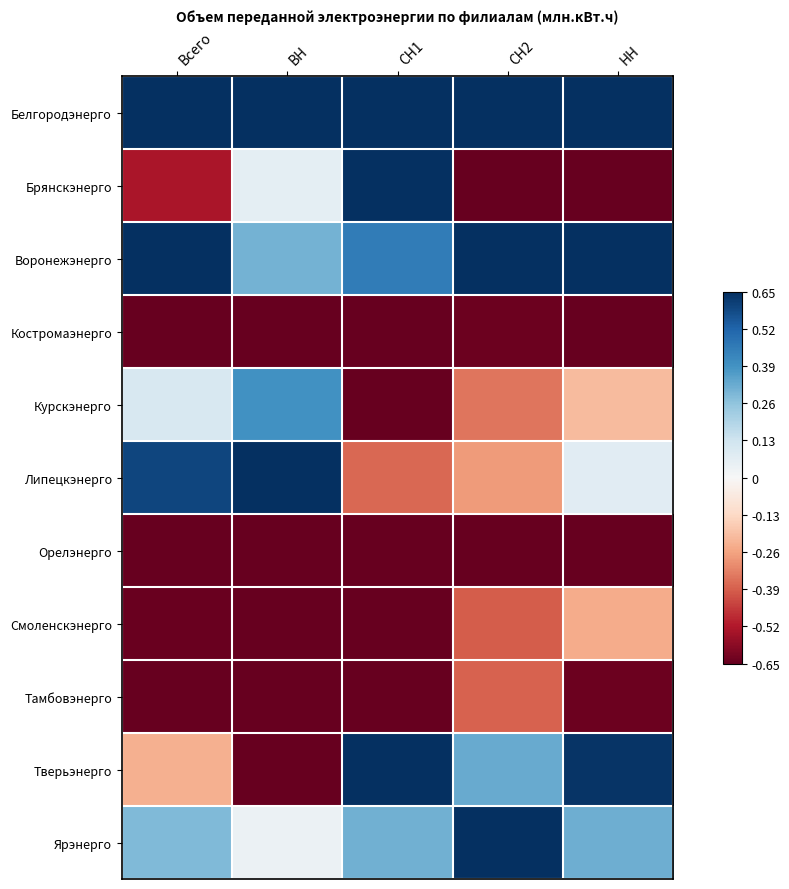

Which has a higher value, Всего or СН2?

Всего